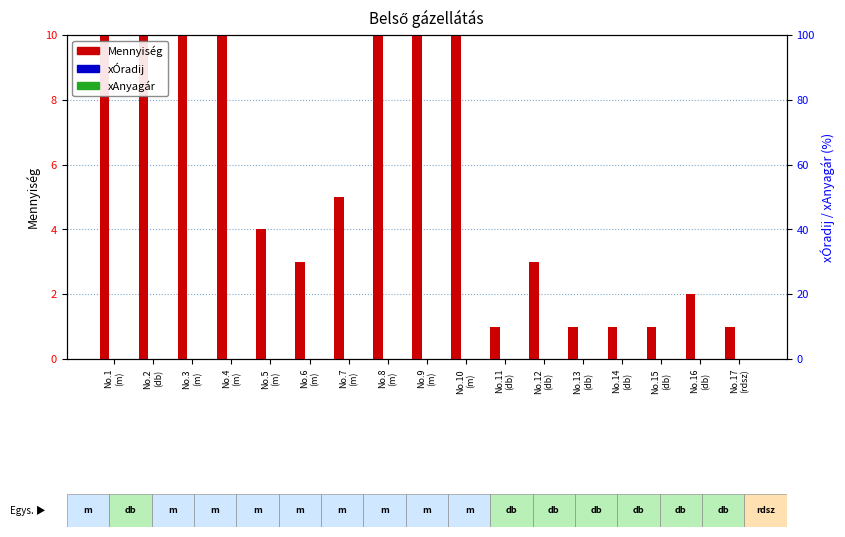

Is it true that xAnyagár equals 0 at No.9
(m)?

True